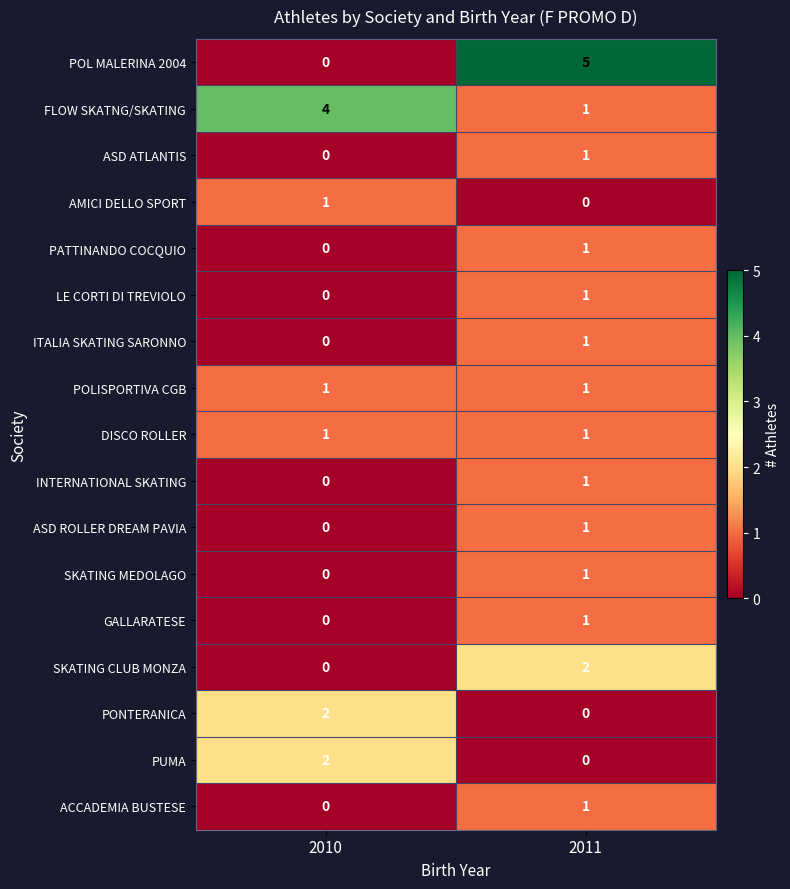

True or false: PATTINANDO COCQUIO has a value of 0 at 2010.

True